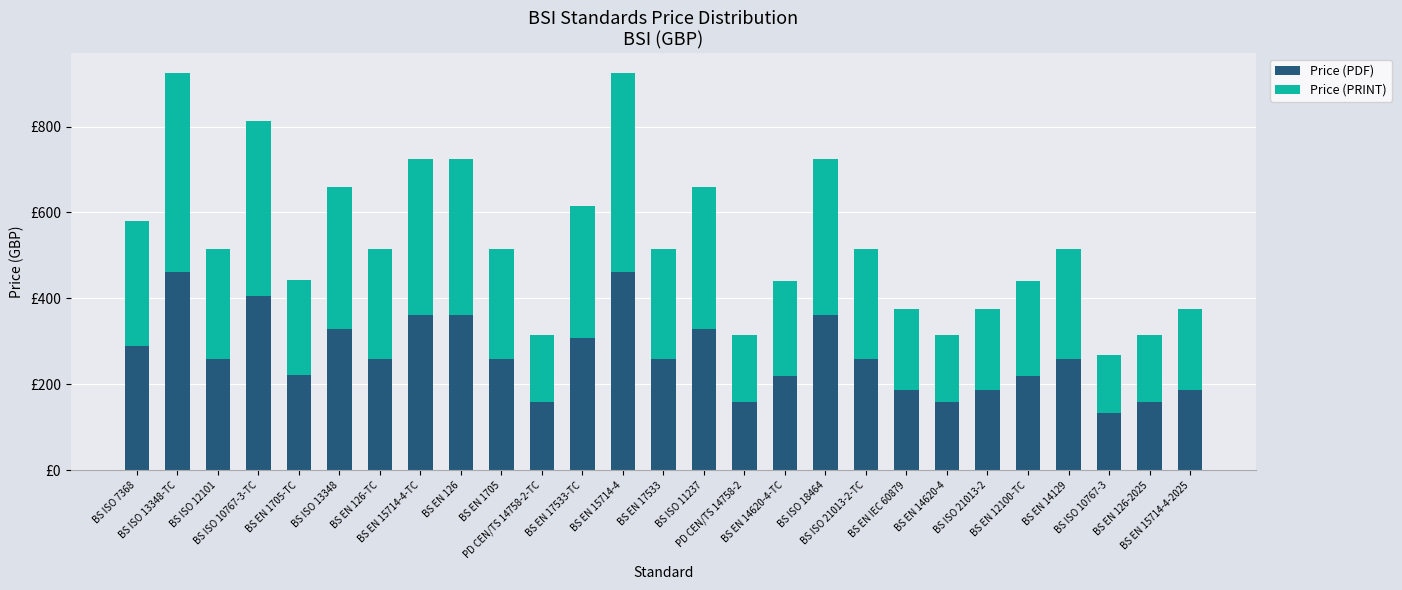

At which label is Price (PRINT) closest to 298?

BS ISO 7368